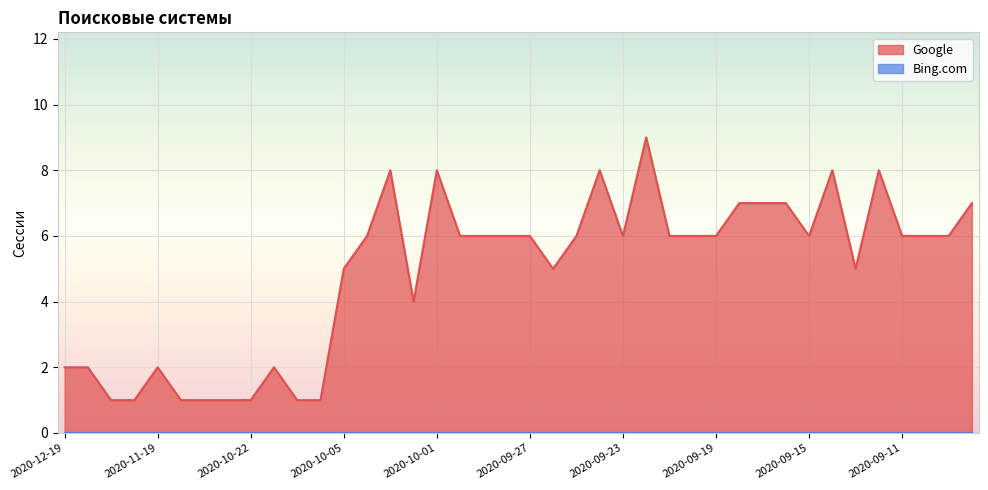

What is the difference between the maximum and minimum values?

8